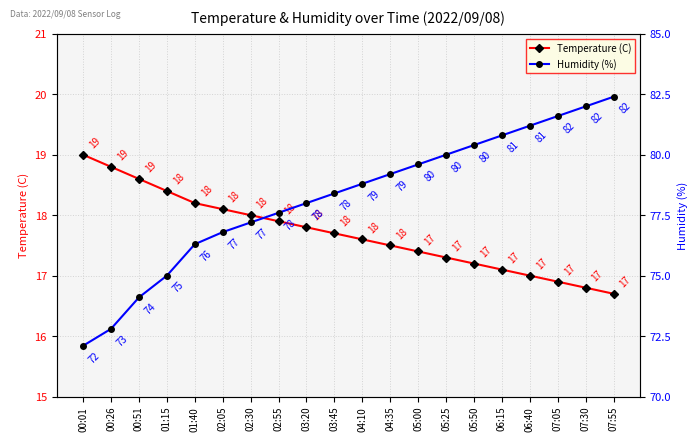

What position from the left is 05:25?

14